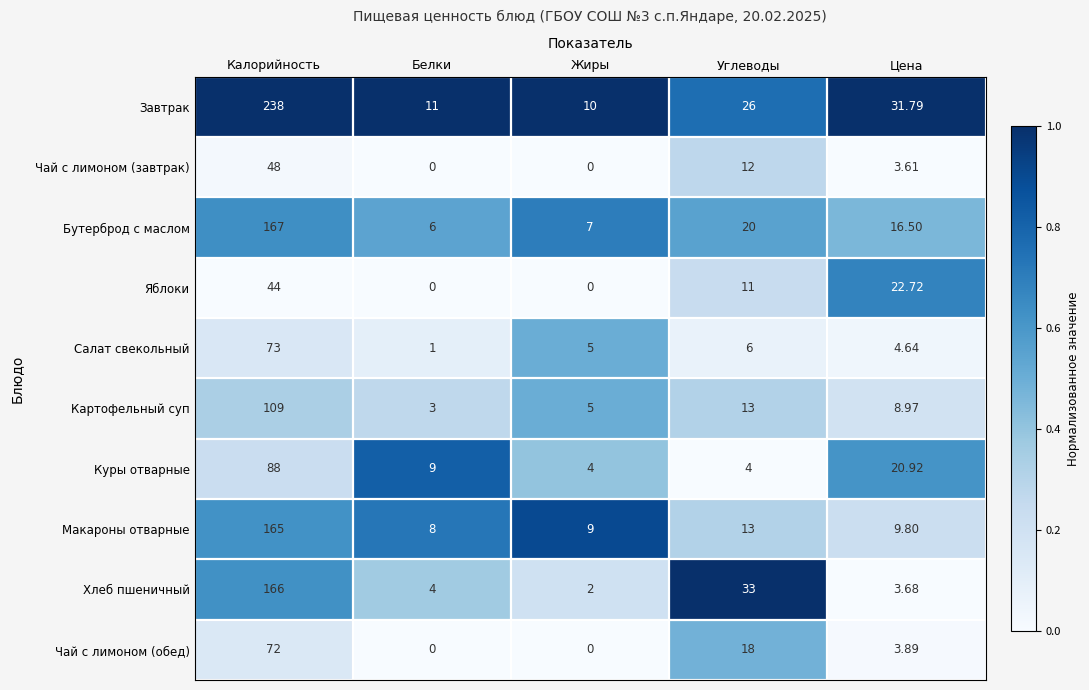

Rank the series at Калорийность from lowest to highest value.

Яблоки, Чай с лимоном (завтрак), Чай с лимоном (обед), Салат свекольный, Куры отварные, Картофельный суп, Макароны отварные, Хлеб пшеничный, Бутерброд с маслом, Завтрак